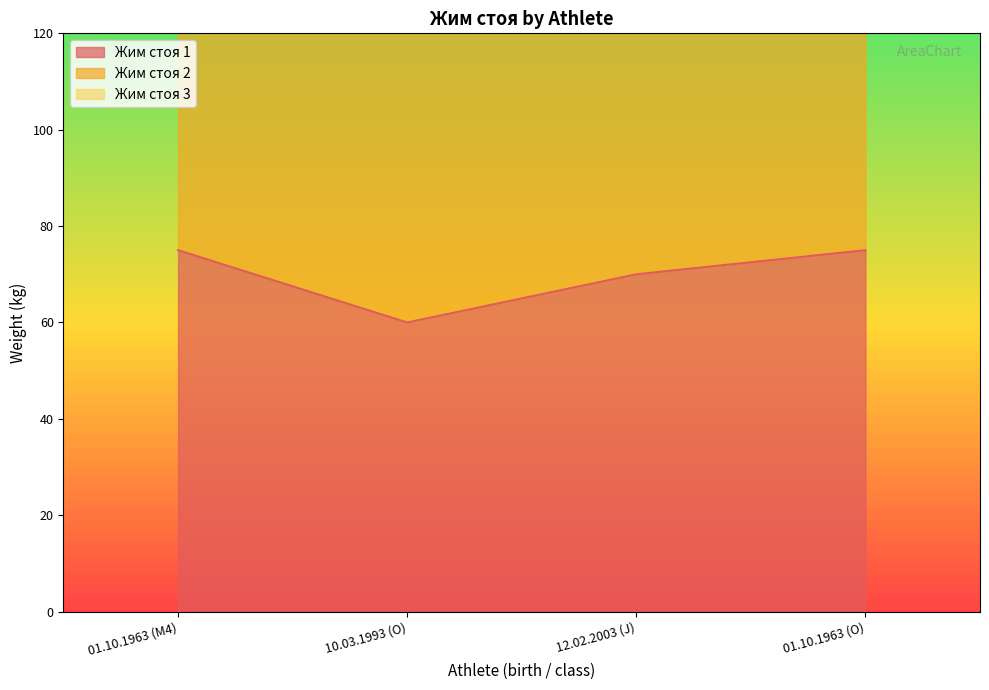

Is it true that Жим стоя 3 equals 230.0 at 01.10.1963 (M4)?

True